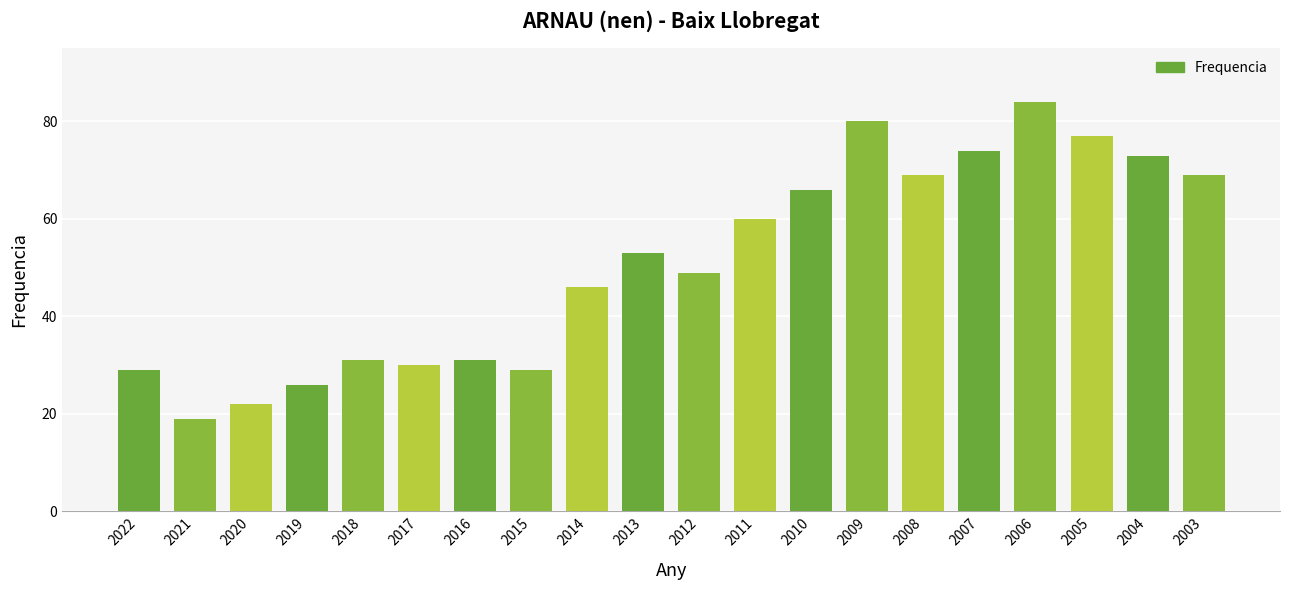

Reading left to right, what are all the values shown in this chart?

2022=29	2021=19	2020=22	2019=26	2018=31	2017=30	2016=31	2015=29	2014=46	2013=53	2012=49	2011=60	2010=66	2009=80	2008=69	2007=74	2006=84	2005=77	2004=73	2003=69